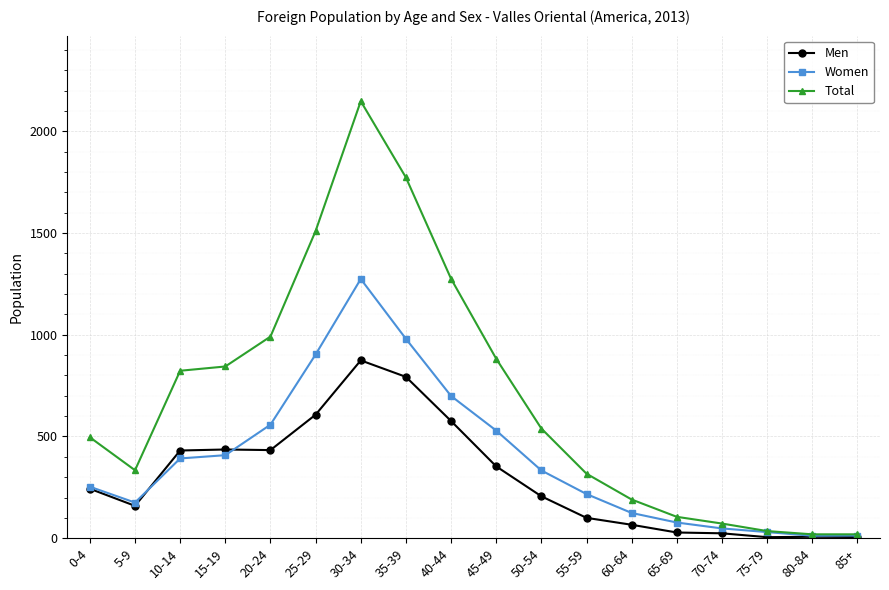

Rank the series by their average value, from highest to lowest.

Total, Women, Men